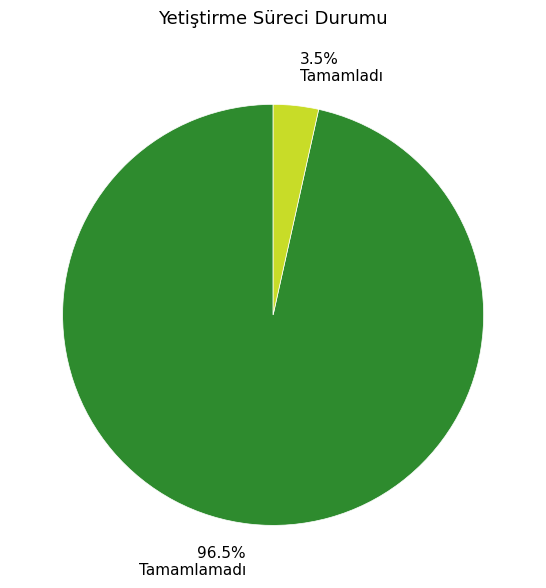

Rank the categories by value from lowest to highest.

3.5% Tamamladı, 96.5% Tamamlamadı